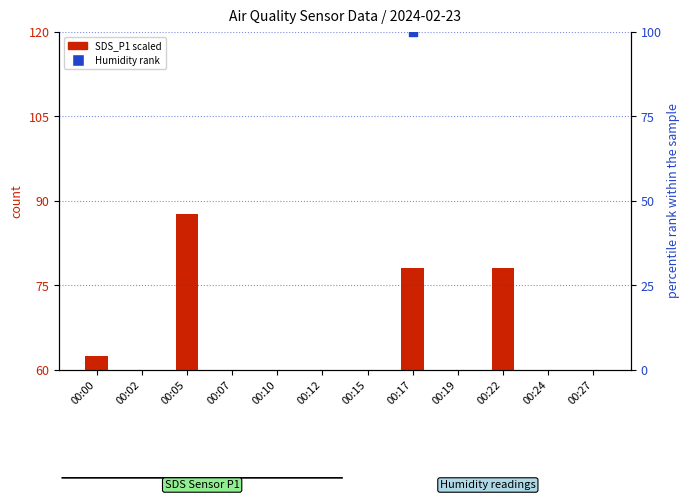

Which series reaches the minimum Y coordinate?

SDS_P1 (scaled)